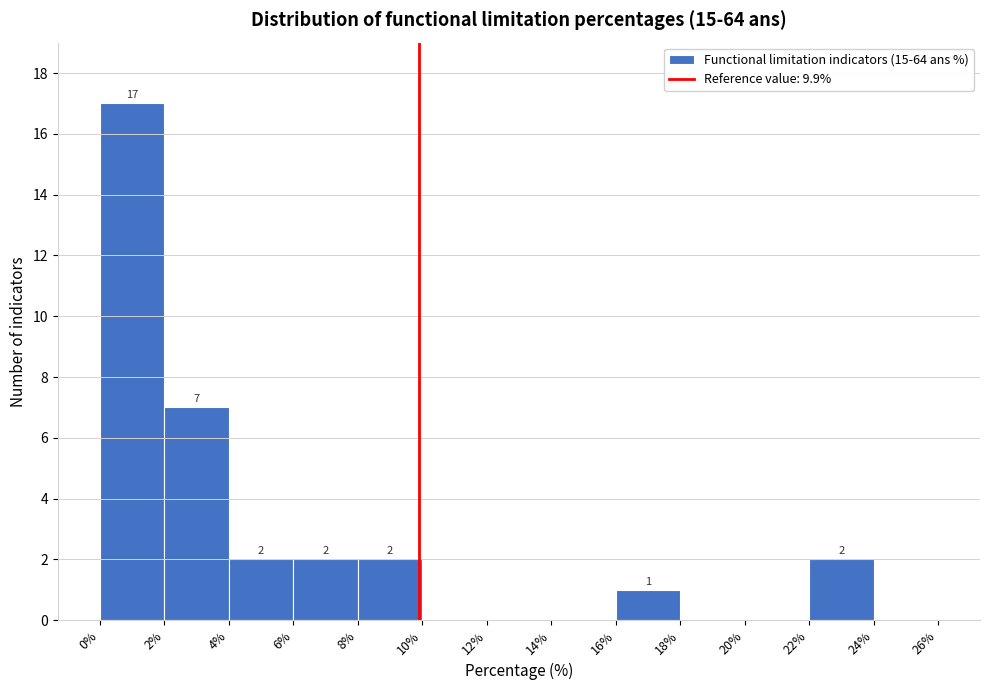

Which range on the x-axis has the tallest bar?

0% to 2%